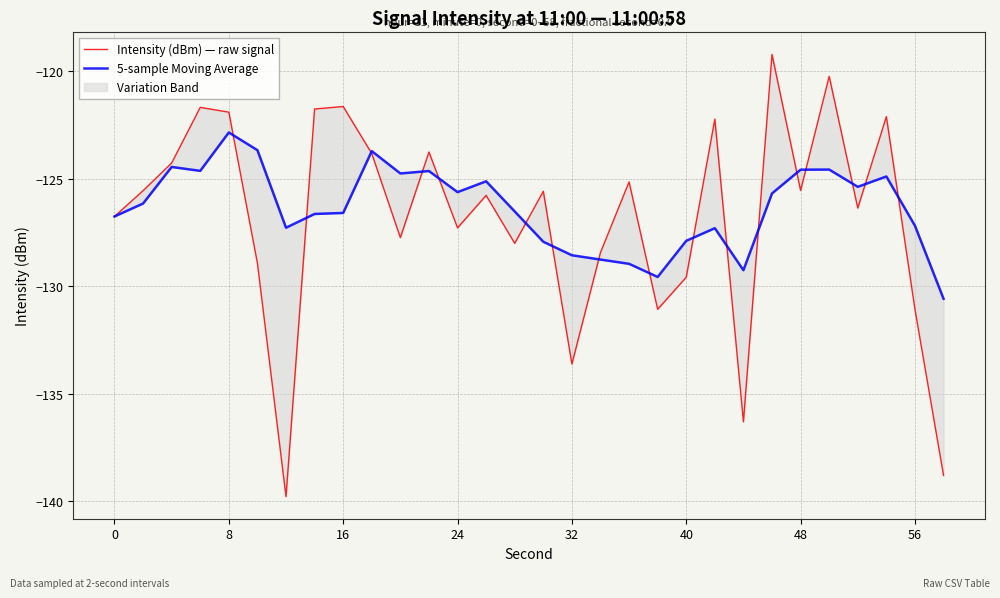

In Intensity (dBm) — raw signal, how many points are higher than both neighbors (excluding endpoints)?

10